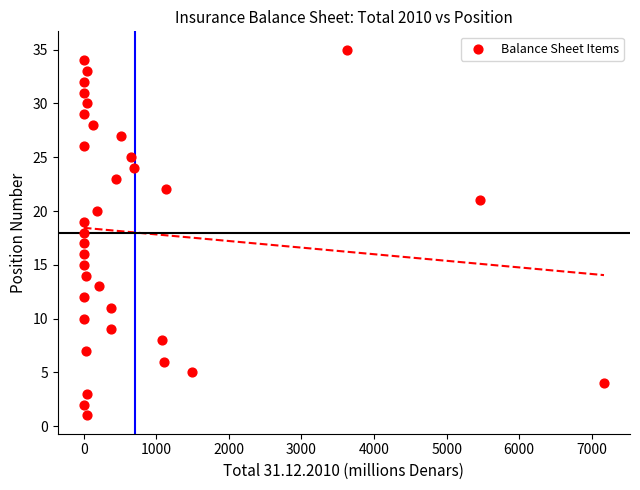

What is the range of Y values (max minus min)?

34